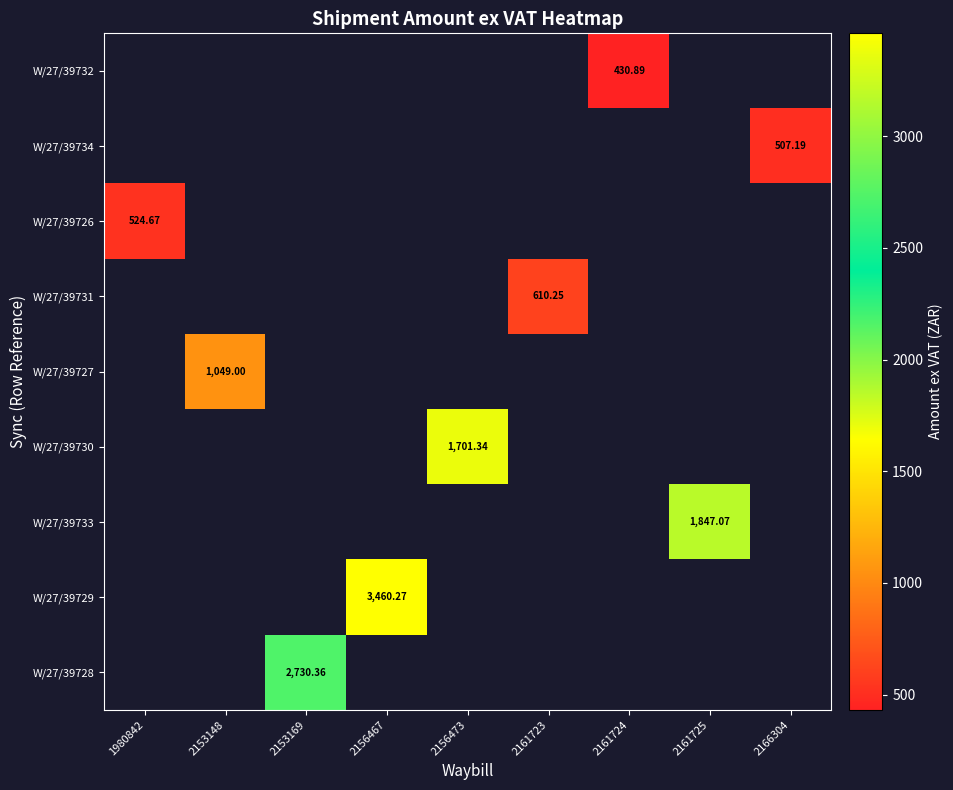

At which category does the chart reach its peak across all series?

2156467